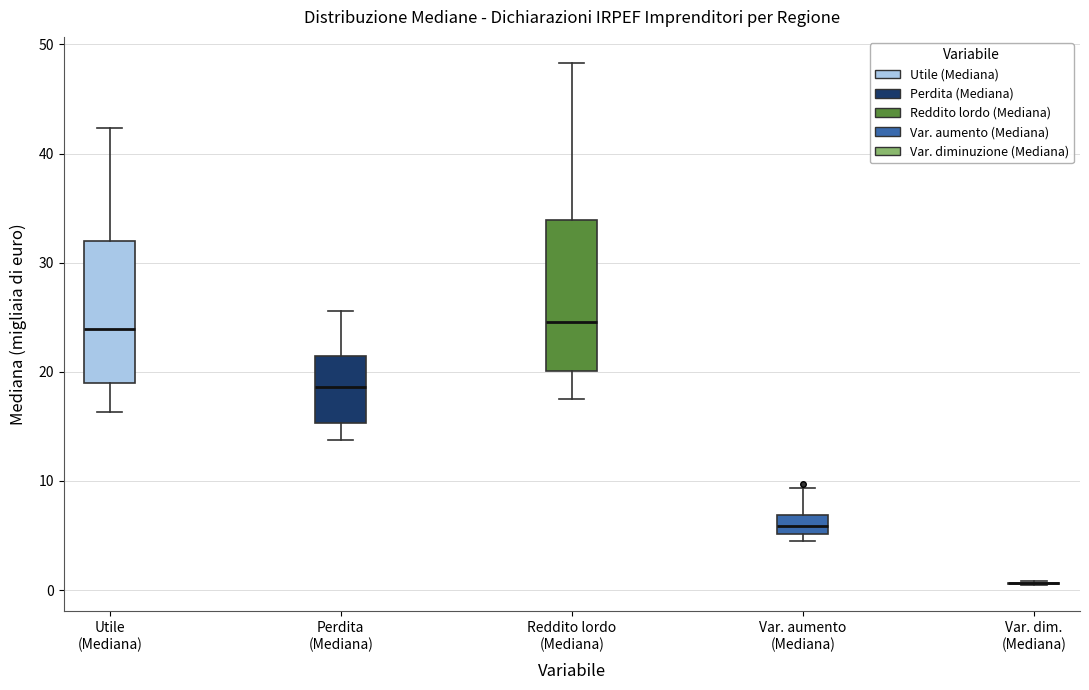

Where does the lower whisker of the box for Utile (Mediana) end on the y-axis? The values are not printed on the chart, so give them approximately, as read against the axis.

16